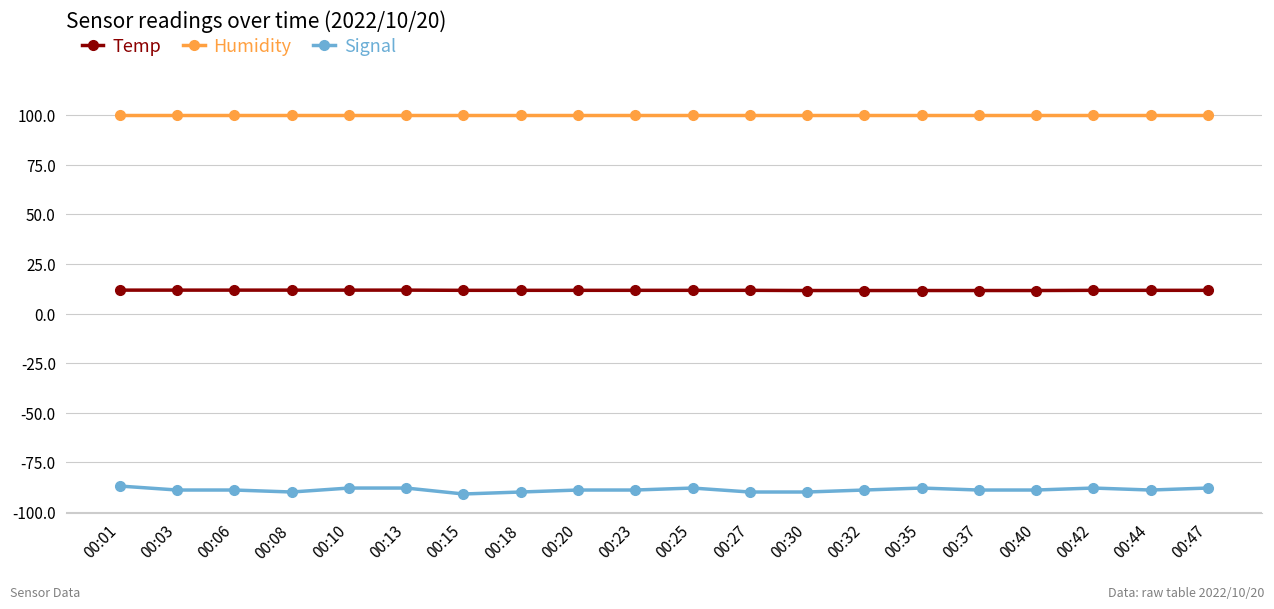

Which series has the largest range (max minus min)?

Signal